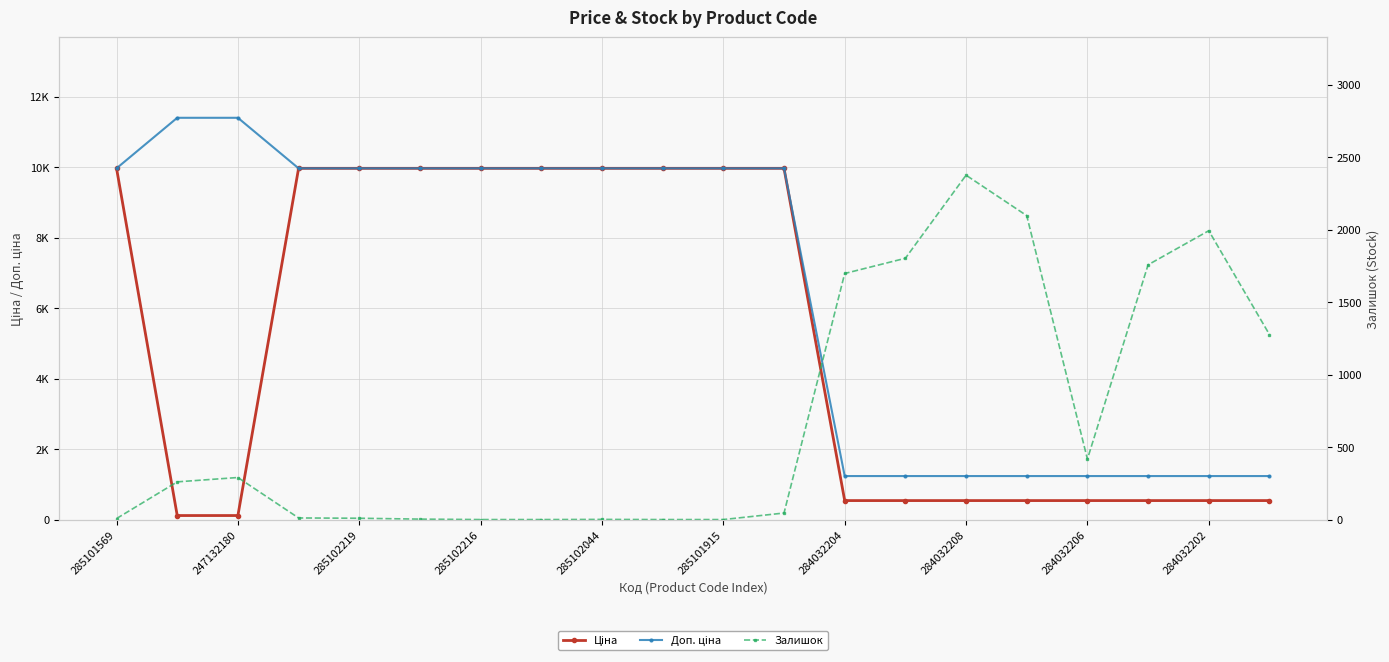

Which series has the widest spread of values?

Доп. ціна